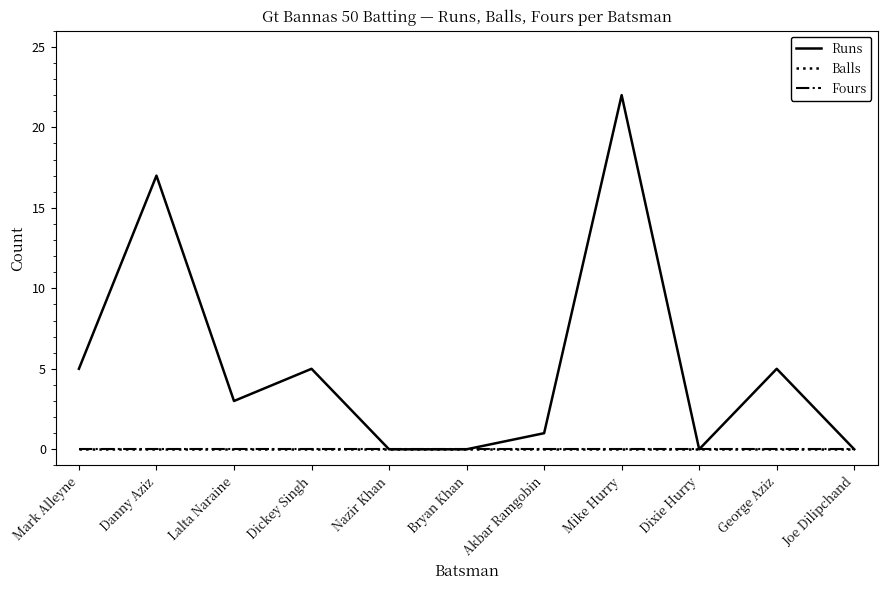

At Joe Dilipchand, list the series in order from largest to smallest.

Runs, Balls, Fours